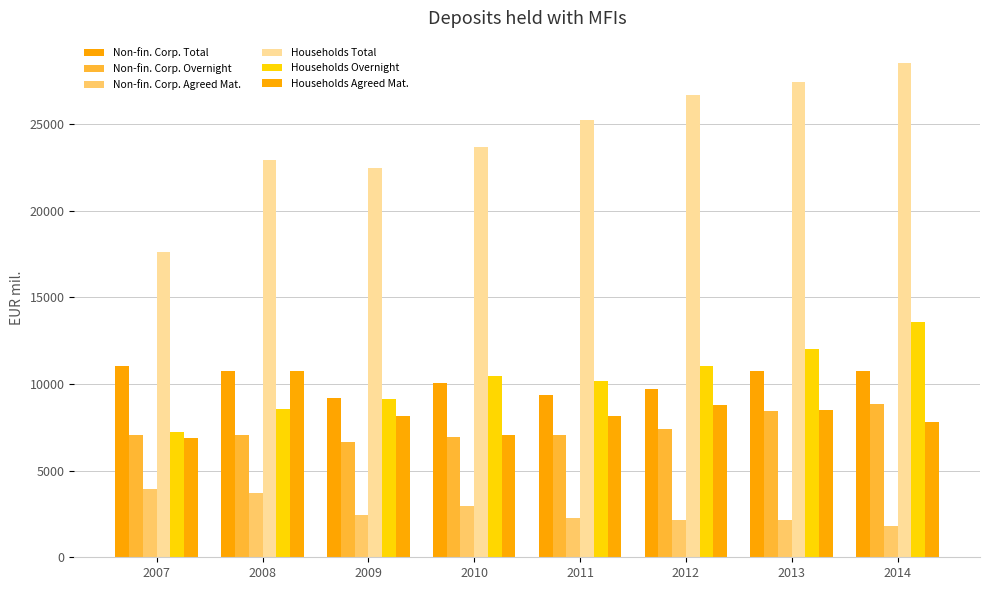

Which series has the widest spread of values?

Households Total